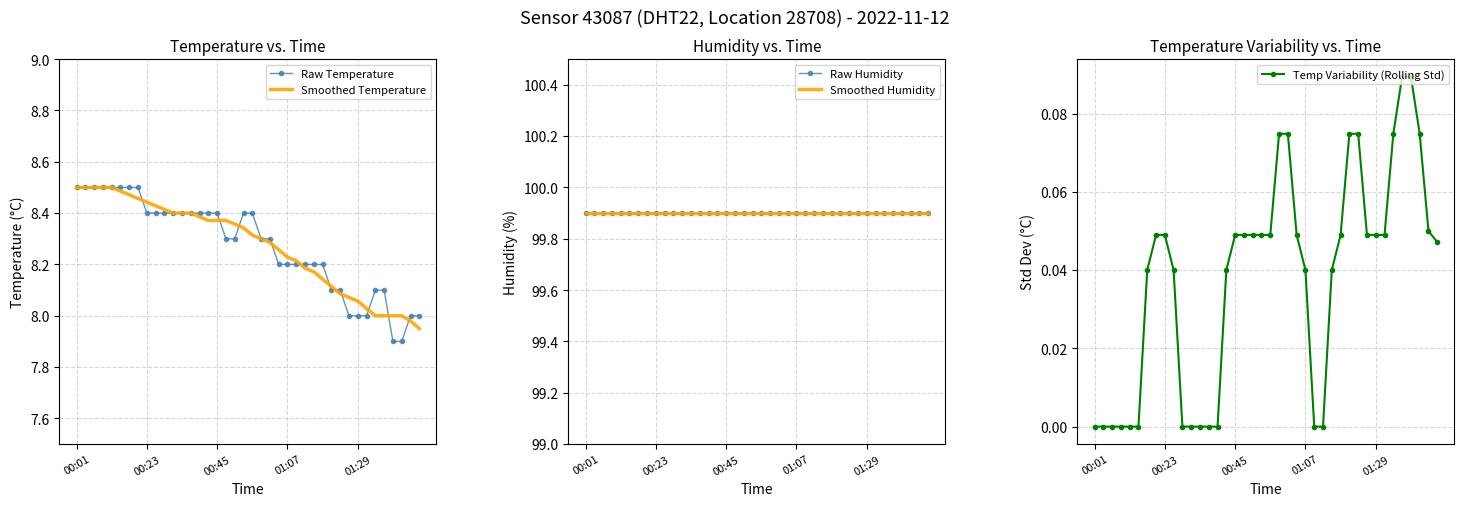

How many lines are shown in the chart?

5